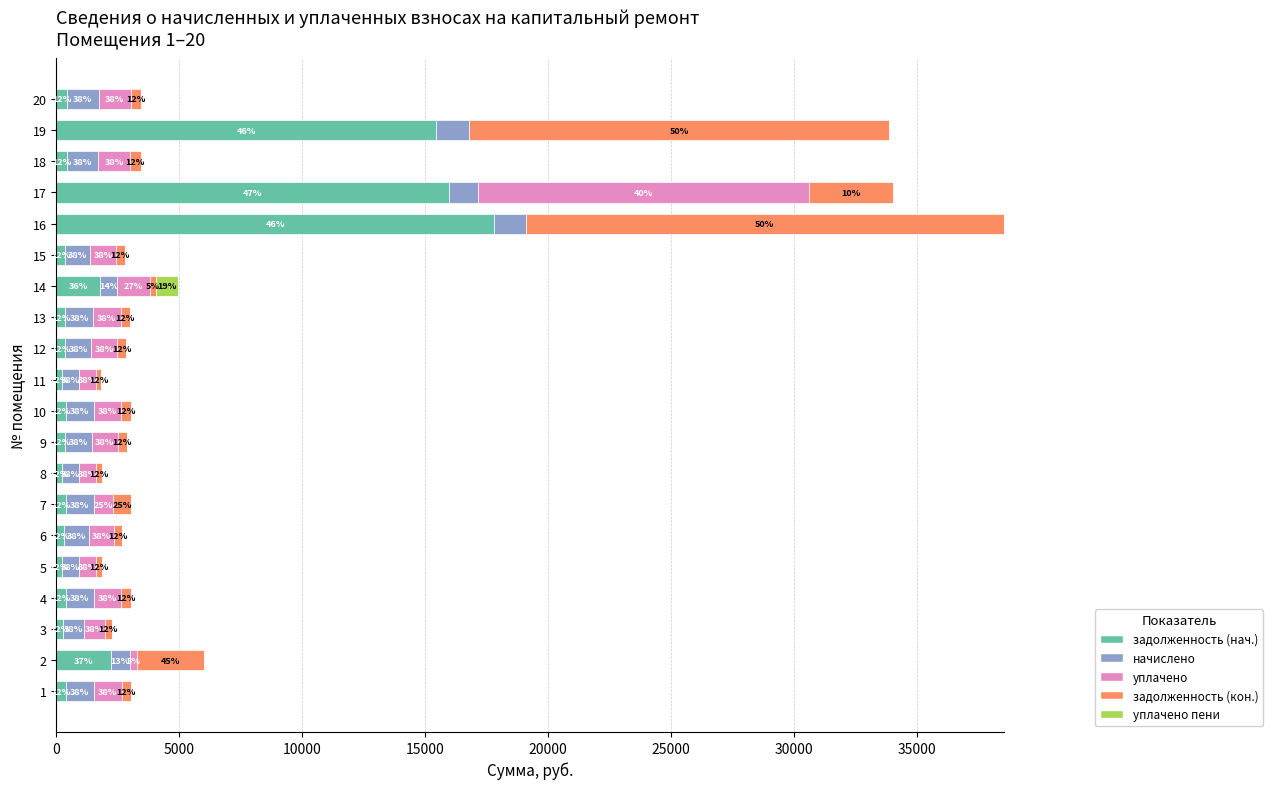

The задолженность (кон.) series shows 586.0 at 13. True or false?

False